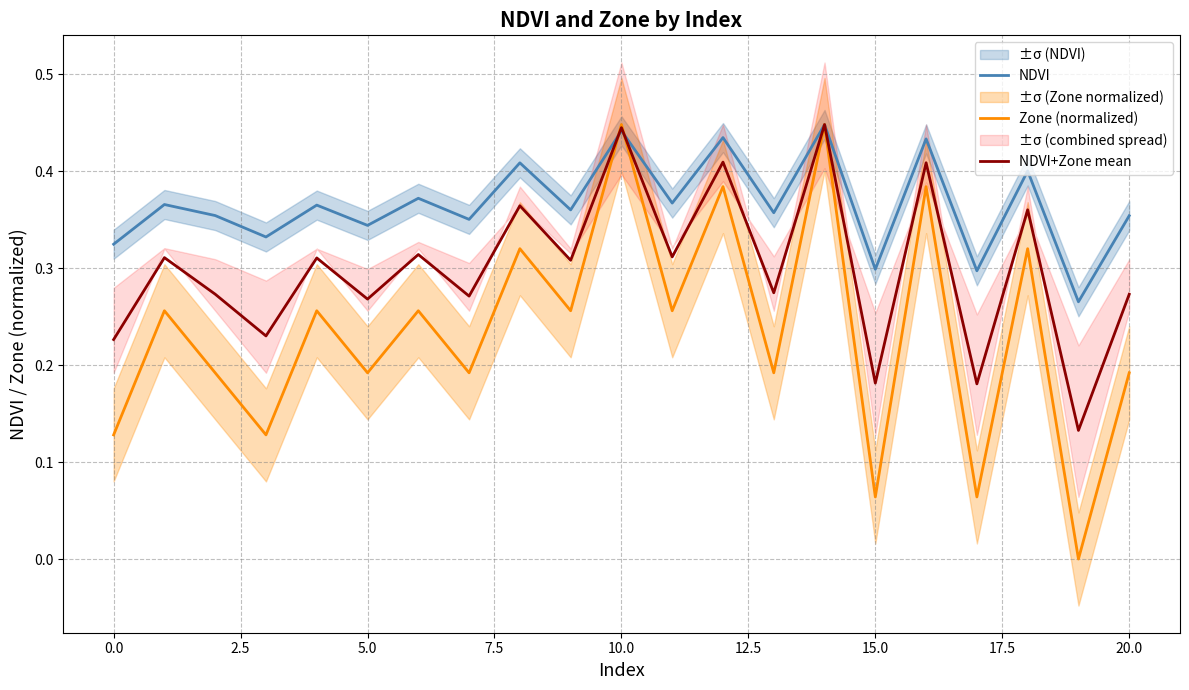

The value of NDVI+Zone mean at 5.0 is 0.1. True or false?

False